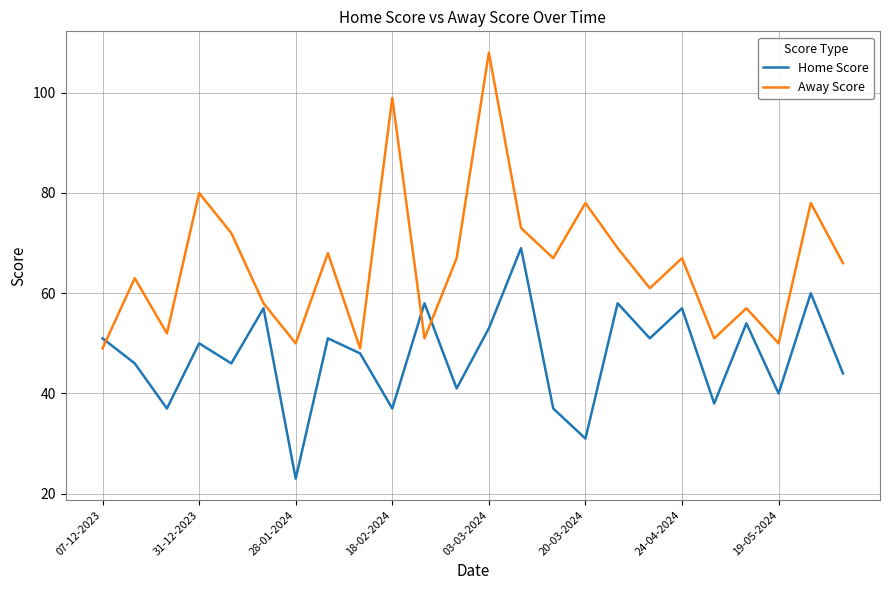

What is the maximum value for Away Score?

108